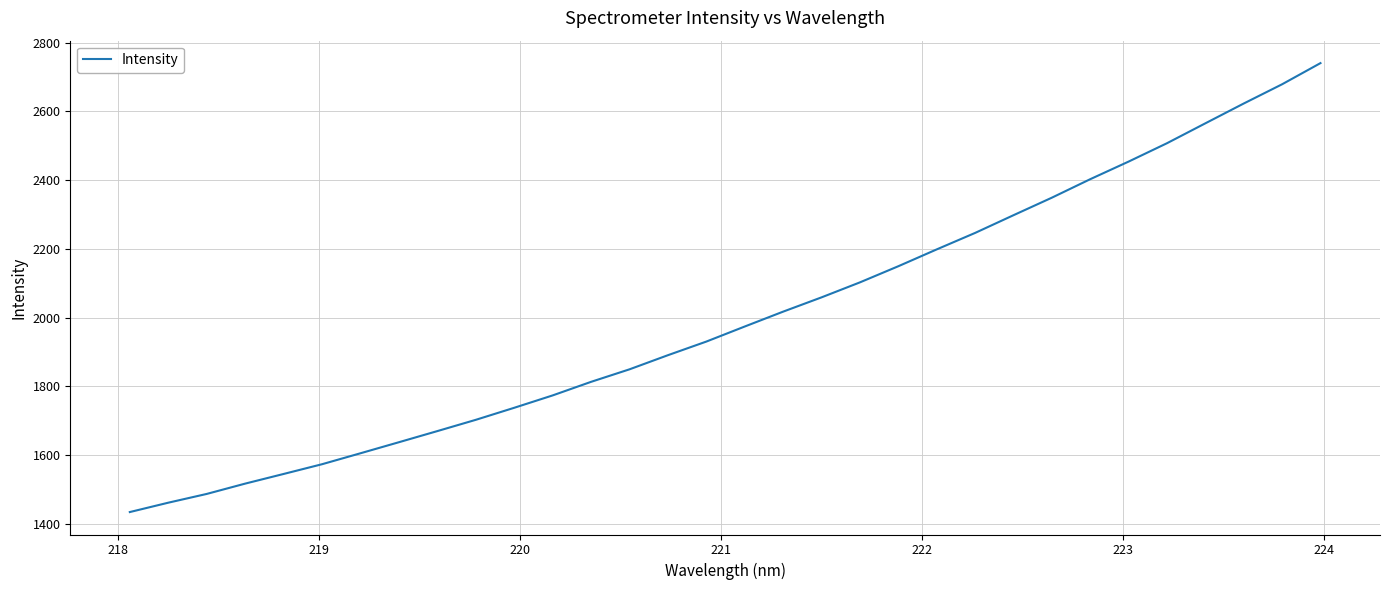

What is the greatest value displayed?

2740.6